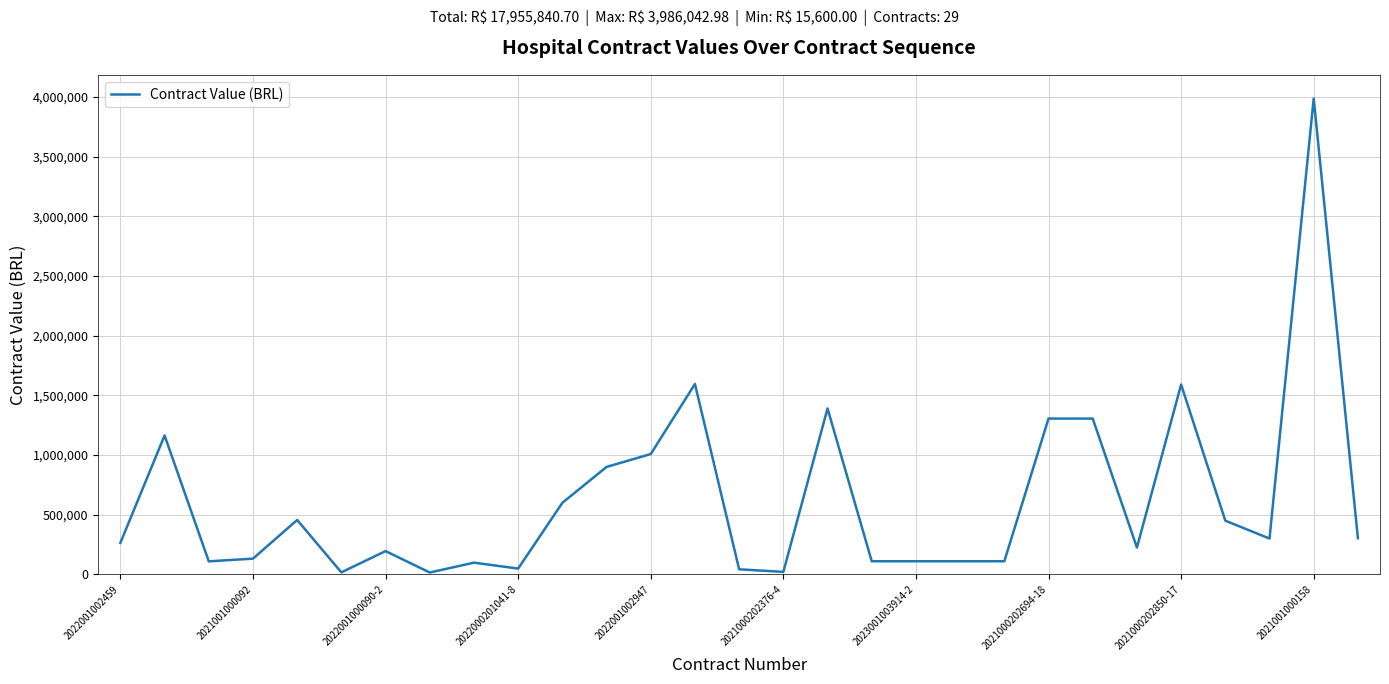

What is the difference between the maximum and minimum values?

3970443.0